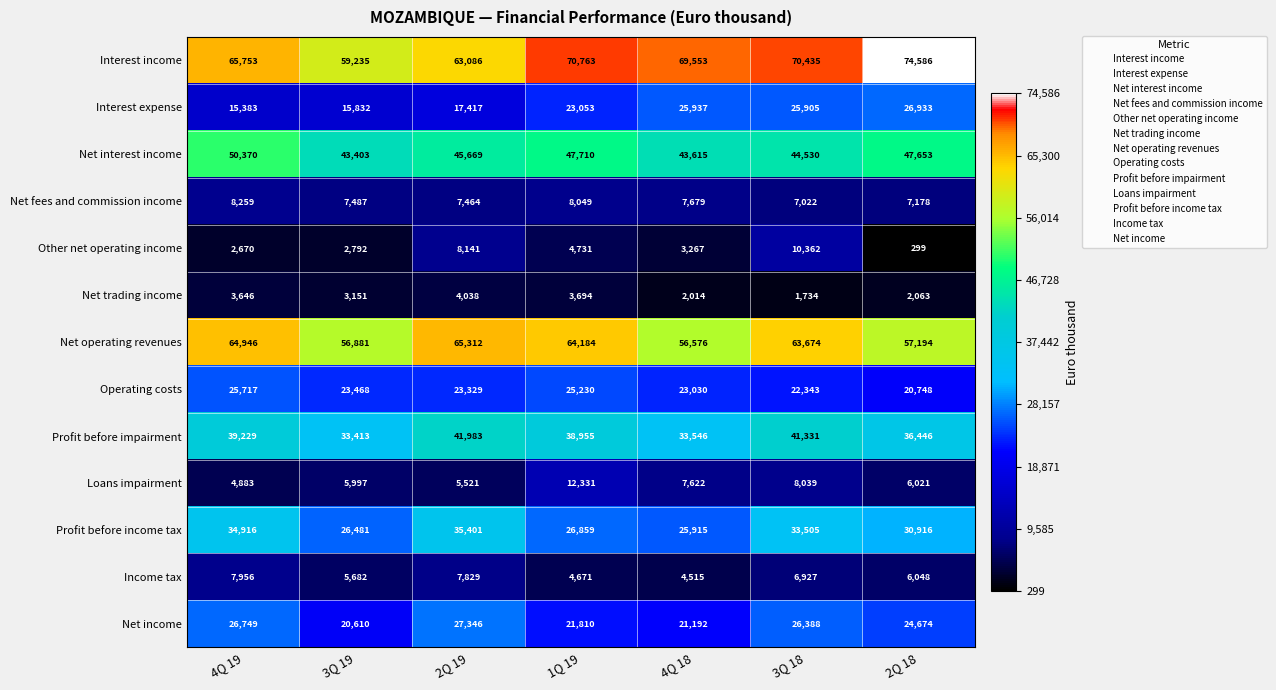

Is it true that Net operating revenues equals 65312 at 2Q 19?

True